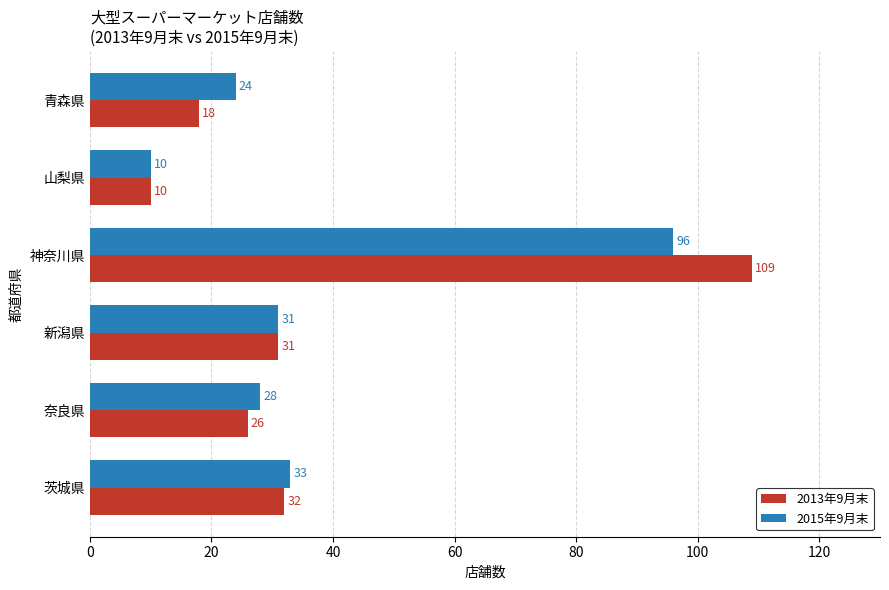

Which category has the lowest value in the 2015年9月末 series?

山梨県